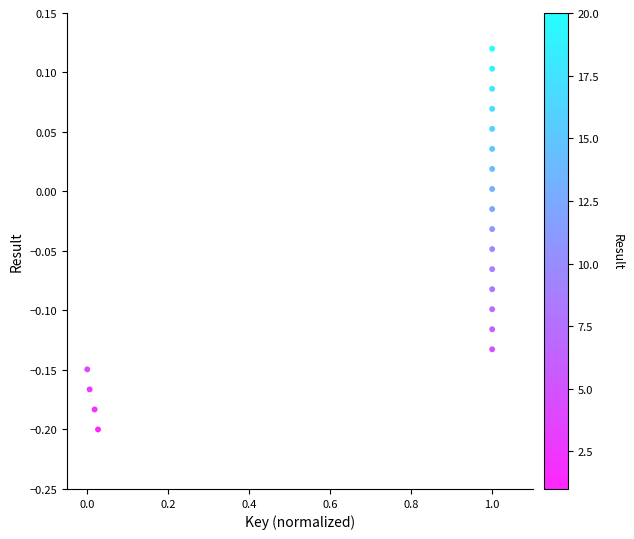

What is the range of Y values (max minus min)?

0.3